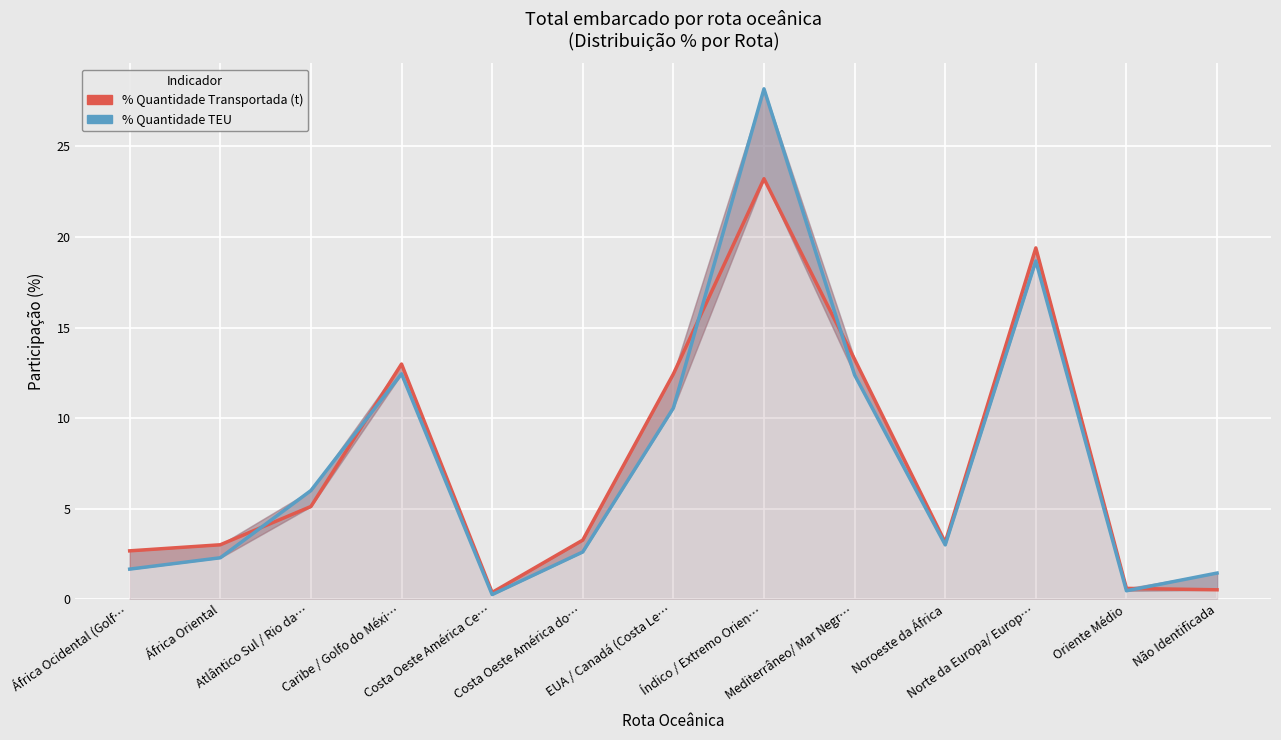

Reading left to right, extract all data points from this chart.

% Quantidade Transportada (t): África Ocidental (Golf…=2.7	África Oriental=3.0	Atlântico Sul / Rio da…=5.1	Caribe / Golfo do Méxi…=13.0	Costa Oeste América Ce…=0.4	Costa Oeste América do…=3.3	EUA / Canadá (Costa Le…=12.4	Índico / Extremo Orien…=23.2	Mediterrâneo/ Mar Negr…=13.2	Noroeste da África=3.1	Norte da Europa/ Europ…=19.4	Oriente Médio=0.6	Não Identificada=0.5
% Quantidade TEU: África Ocidental (Golf…=1.7	África Oriental=2.3	Atlântico Sul / Rio da…=6.0	Caribe / Golfo do Méxi…=12.4	Costa Oeste América Ce…=0.3	Costa Oeste América do…=2.6	EUA / Canadá (Costa Le…=10.6	Índico / Extremo Orien…=28.2	Mediterrâneo/ Mar Negr…=12.4	Noroeste da África=3.0	Norte da Europa/ Europ…=18.7	Oriente Médio=0.5	Não Identificada=1.4